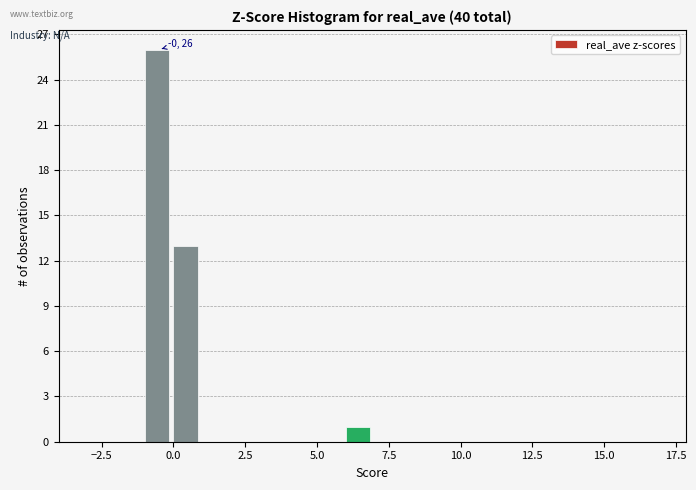

Around what value on the x-axis is the tallest bar? Give the approximate position of its centre, as read against the axis.

-0.5